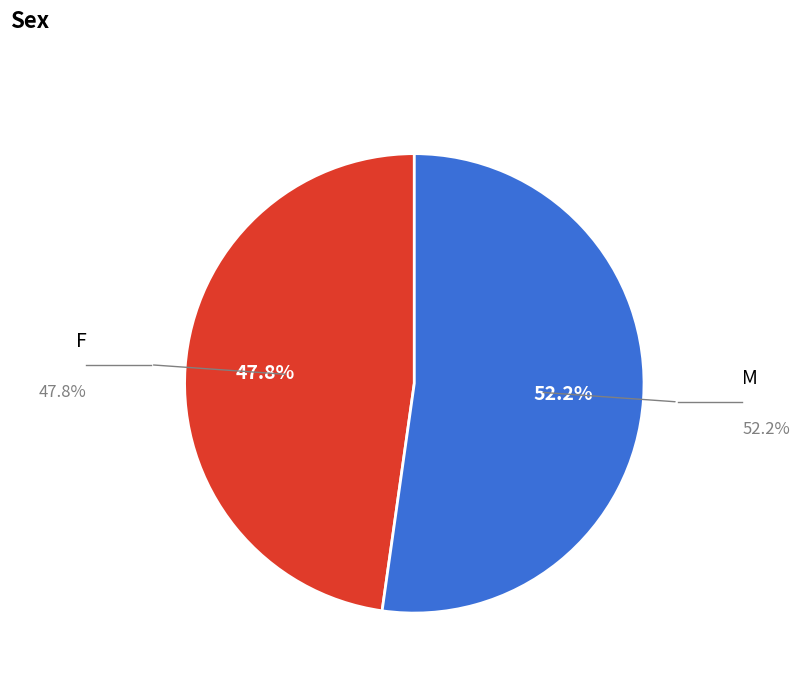

Count the number of slices in the pie.

2